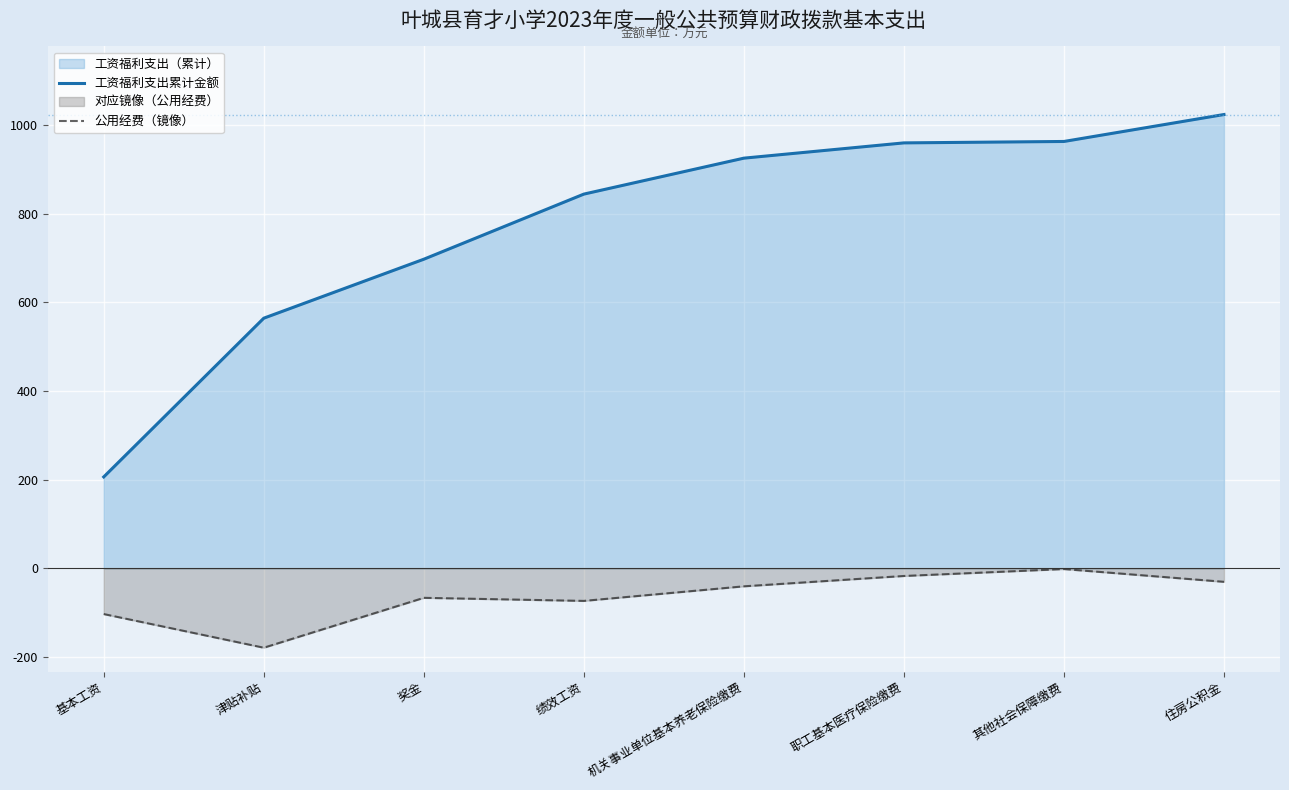

True or false: 公用经费（镜像） has a value of -45.1 at 奖金.

False